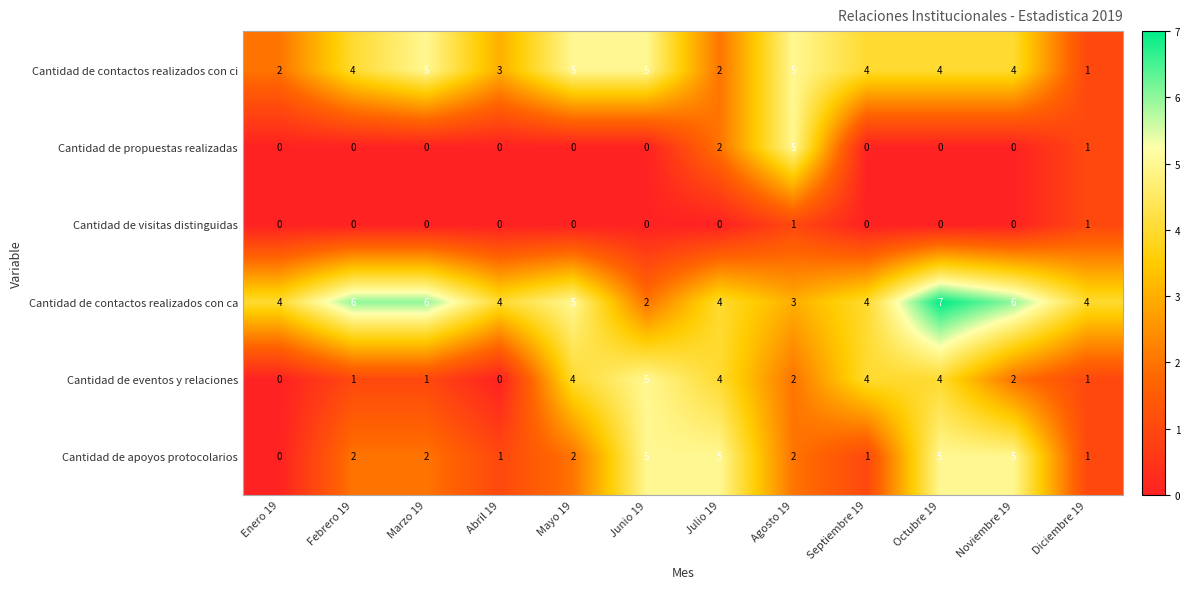

What is the greatest value displayed?

7